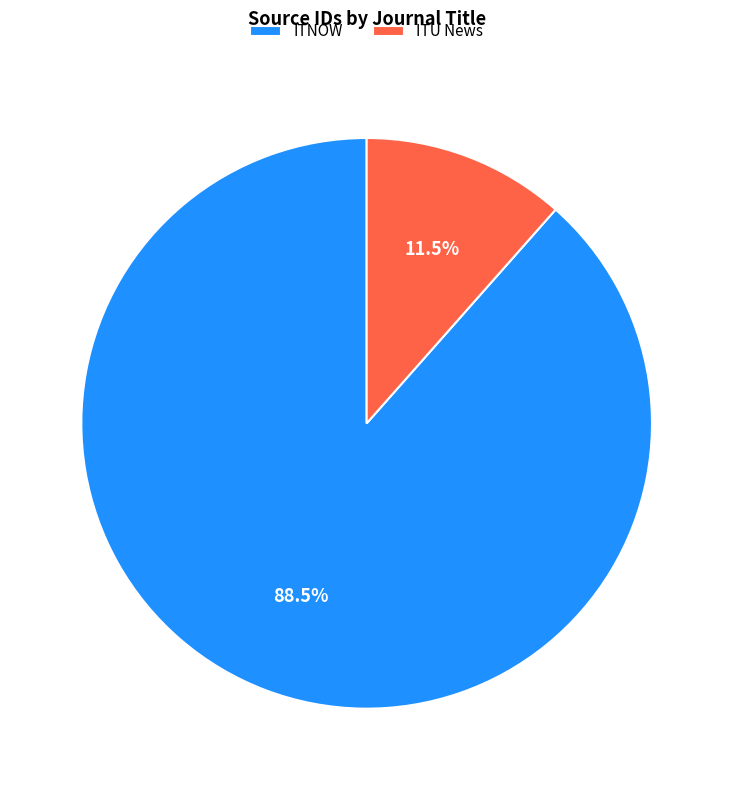

To the nearest percent, what is the difference between the largest and smallest slice percentages?

77%